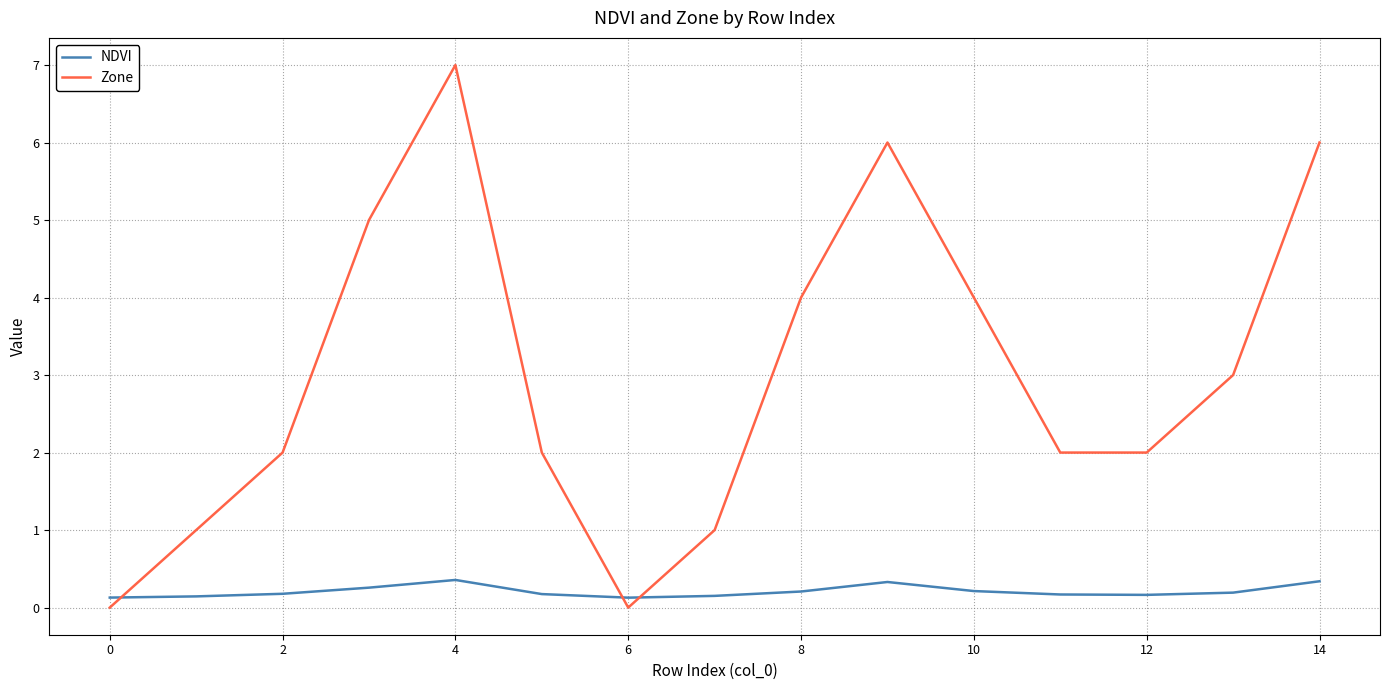

What is the difference between the maximum and minimum values in the Zone series?

7.0